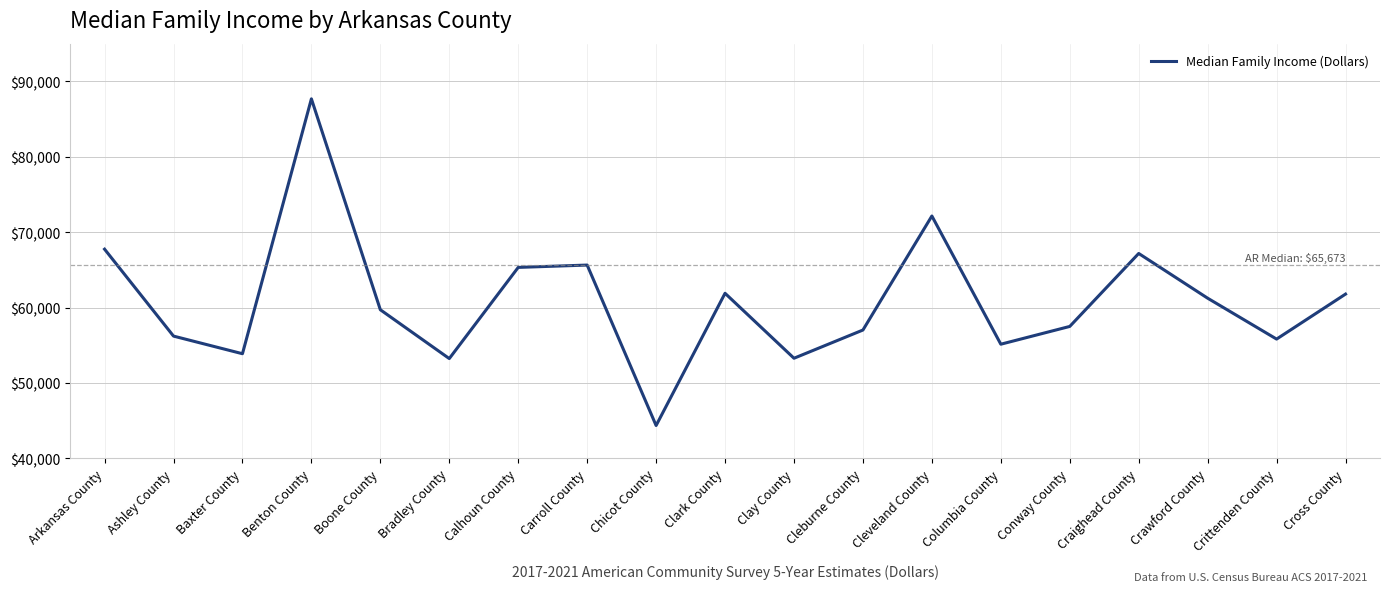

Is it true that the value at Benton County is 87682?

True